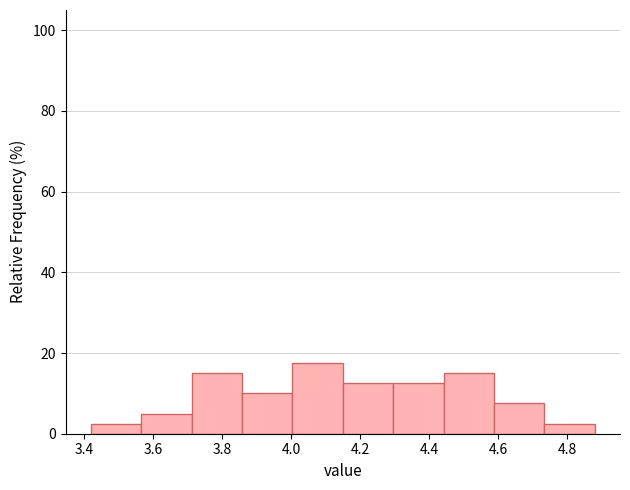

How tall is the bar that spans 4.442 to 4.588 on the x-axis? Neither the bar edges nor the heights are printed on the chart, so give them approximately, as read against the axes.

16